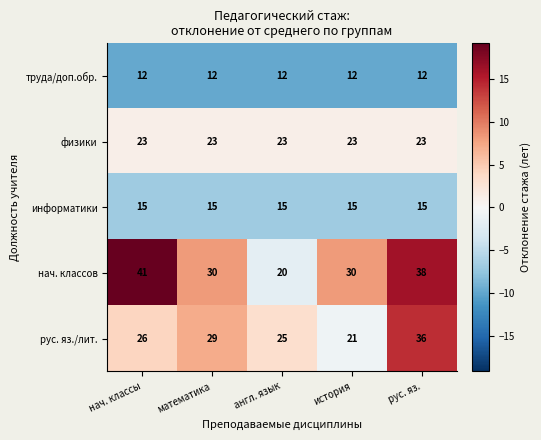

What is the average value of the физики series?

23